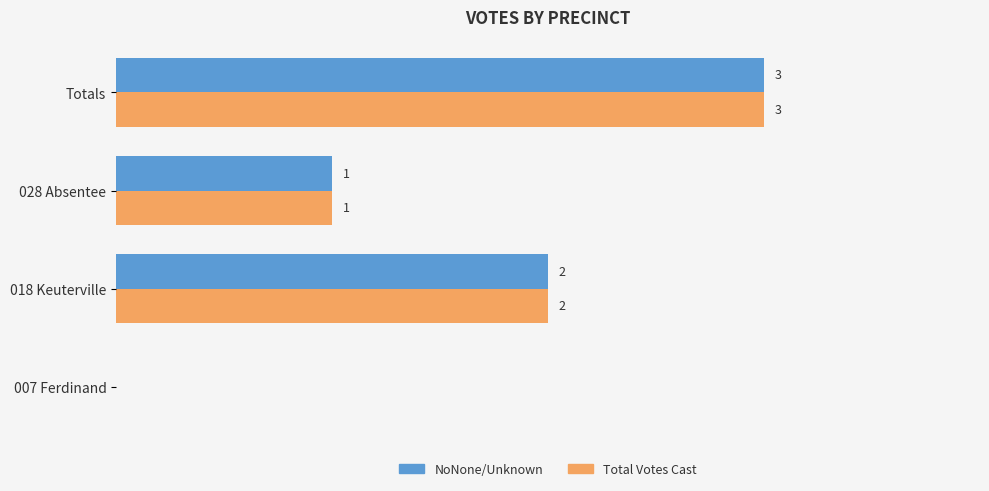

At which category is the sum across all series the highest?

Totals